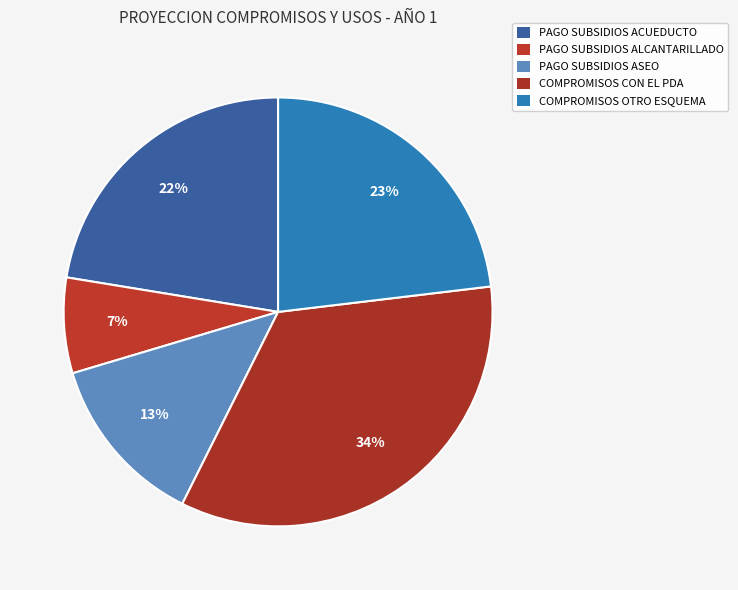

To the nearest percent, what is the difference between the largest and smallest slice percentages?

27%